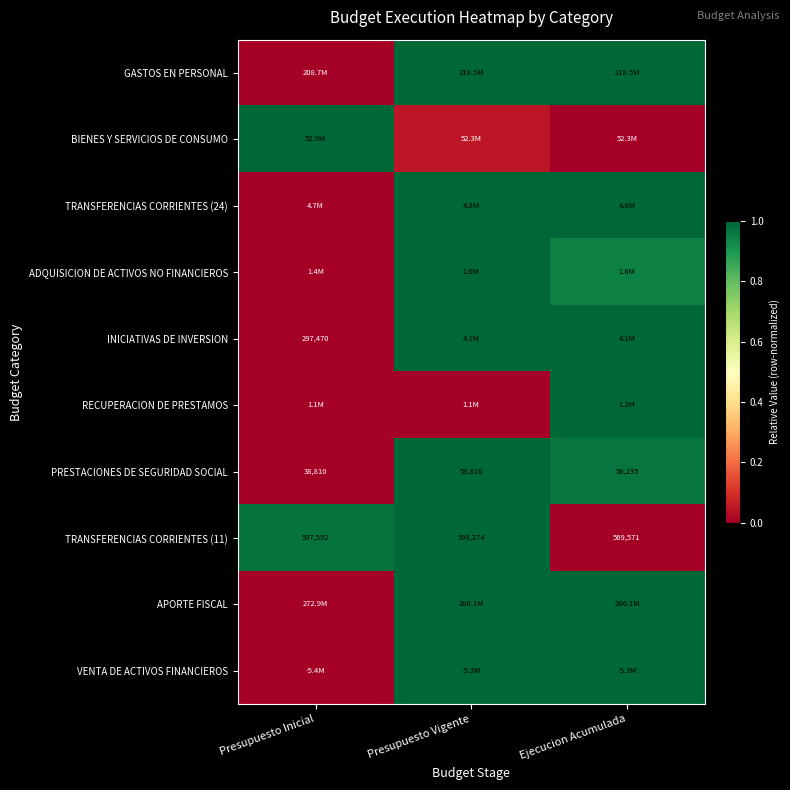

The RECUPERACION DE PRESTAMOS series shows 0.0 at Presupuesto Vigente. True or false?

True